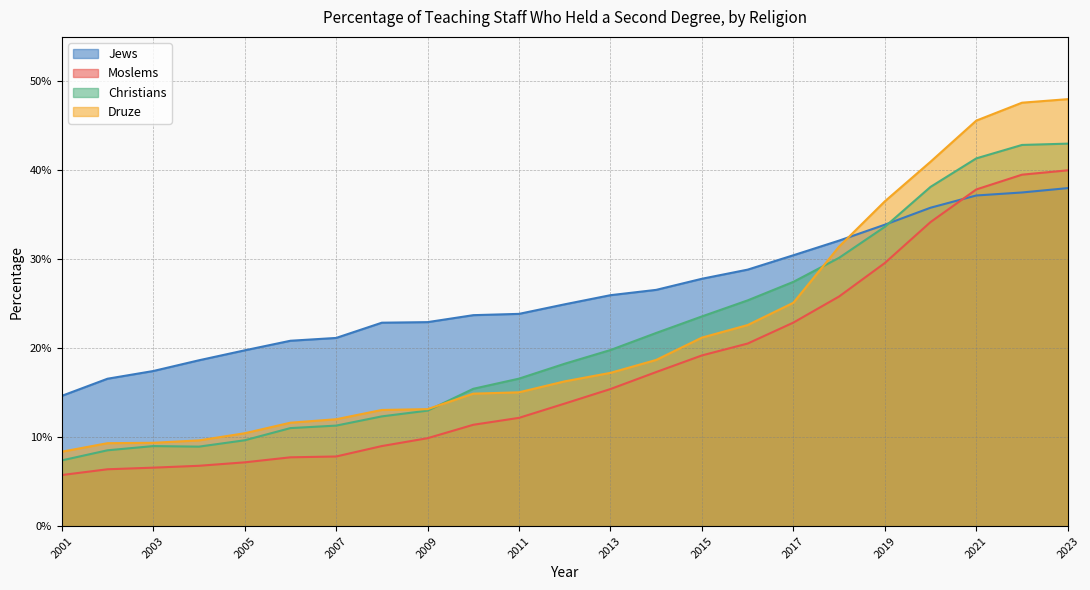

Which category has the lowest value in the Druze series?

2001